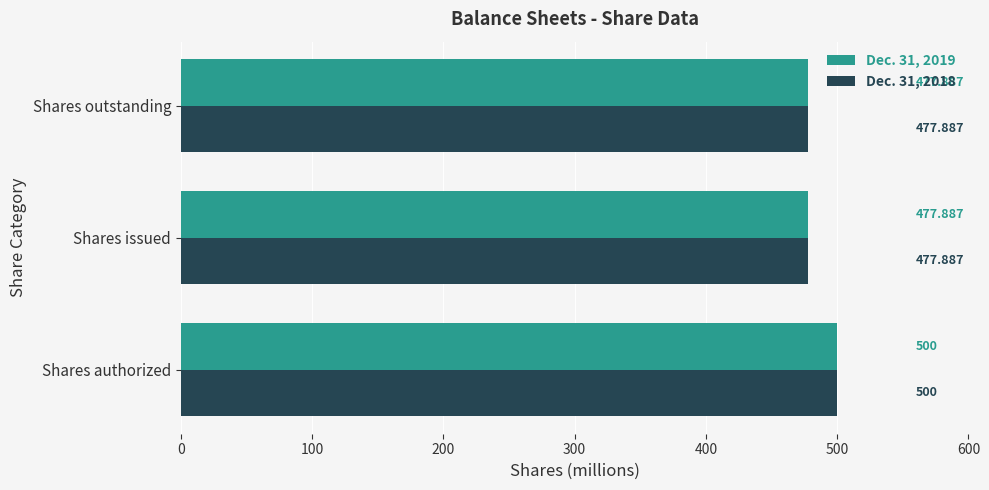

What is the minimum value for Dec. 31, 2018?

477.9